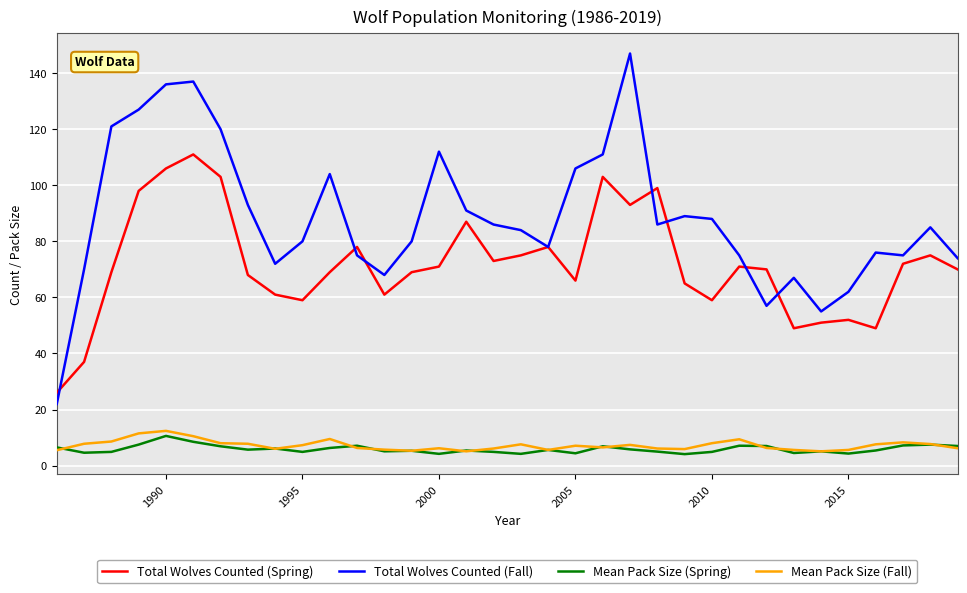

True or false: Mean Pack Size (Fall) and Total Wolves Counted (Spring) intersect in this chart.

False